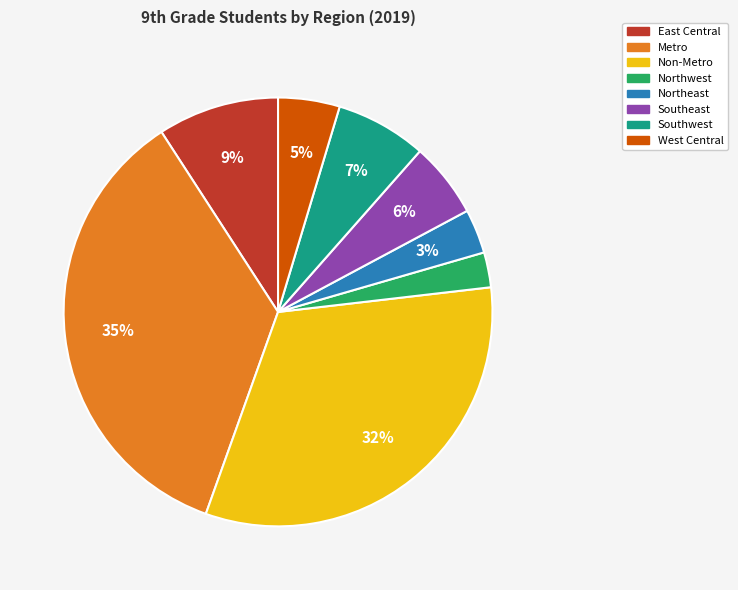

To the nearest percent, what portion does Metro represent?

35%